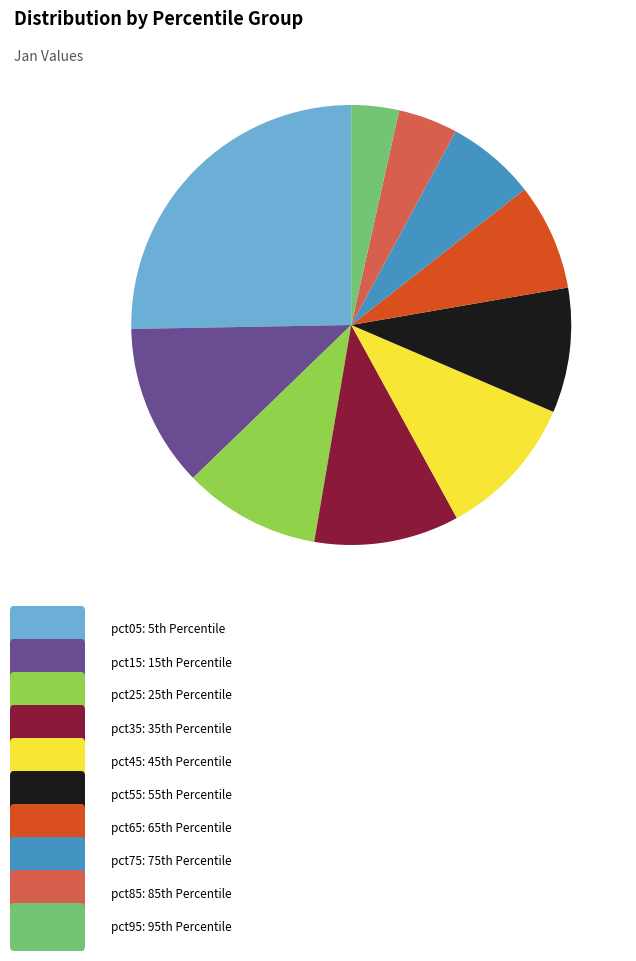

Is there any slice that represents more than half of the pie?

No